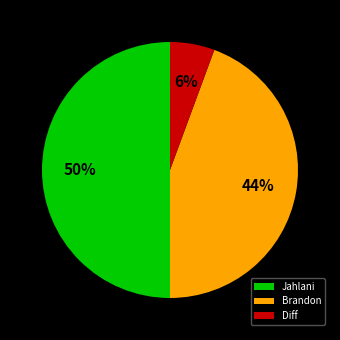

What percentage is the Jahlani slice, to the nearest percent?

50%